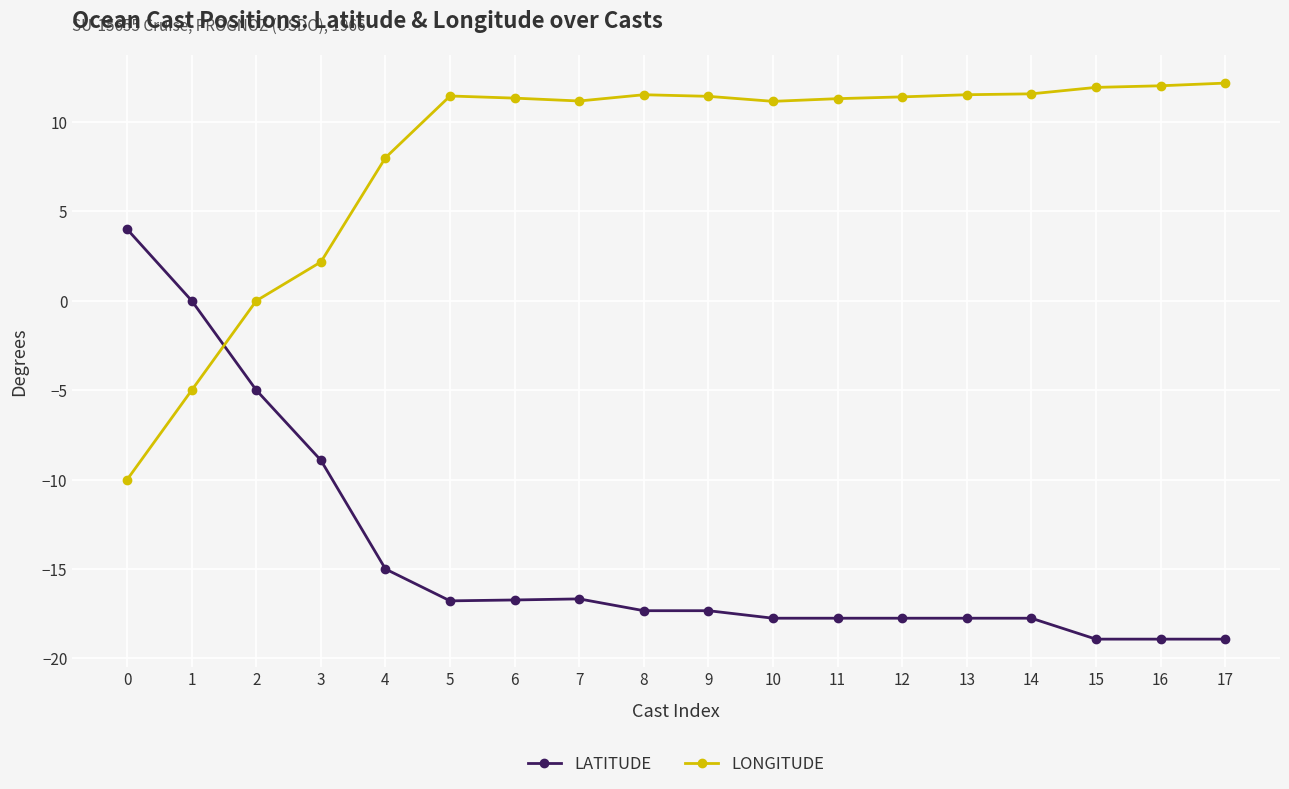

What is the value of the LATITUDE point at the 3rd from the left?

-5.0